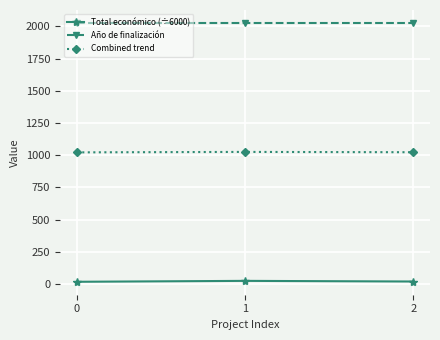

What is the sum of all Año de finalización values?

6081.0